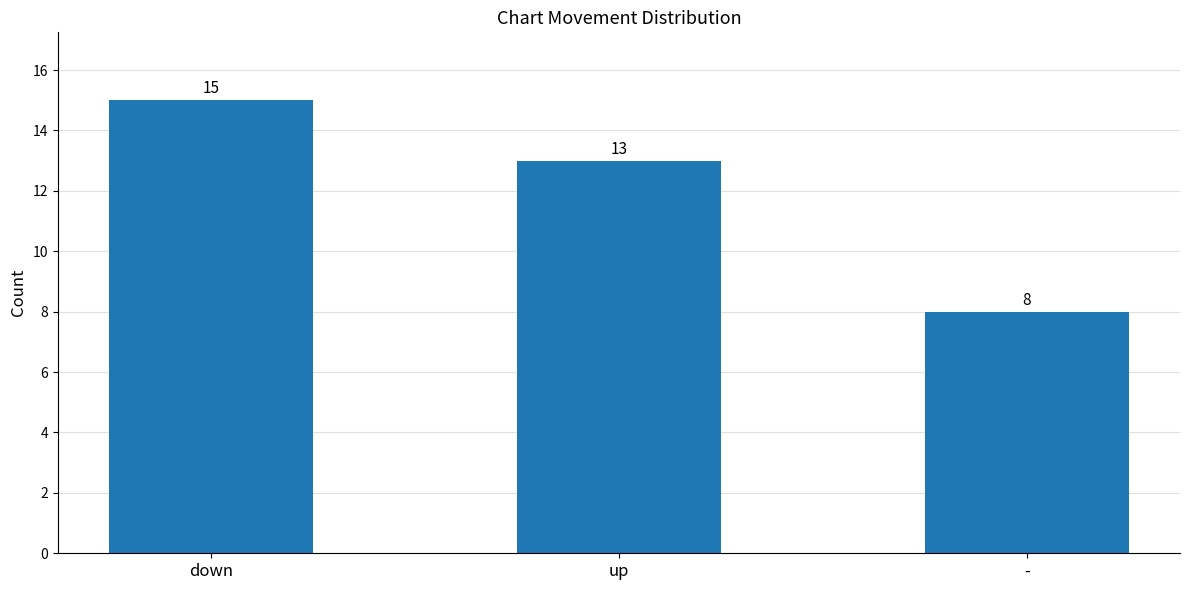

What is the minimum value shown in the chart?

8